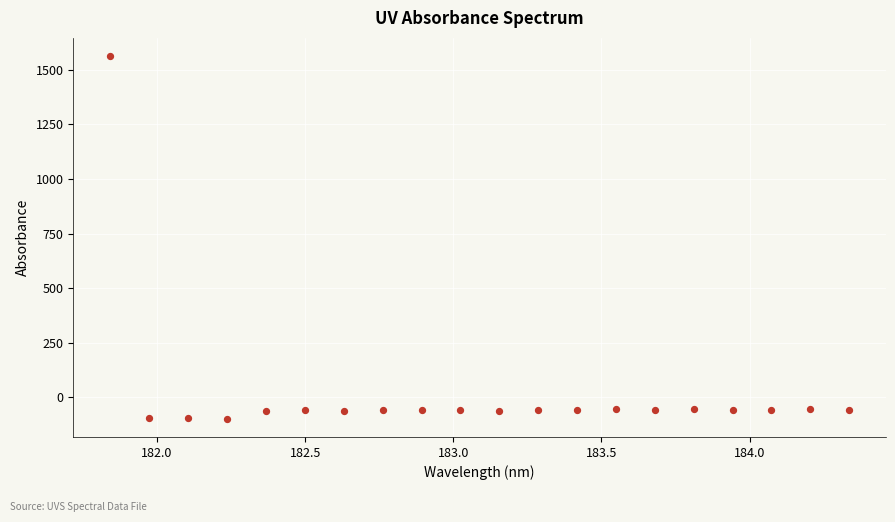

What is the range of X values (max minus min)?

2.5